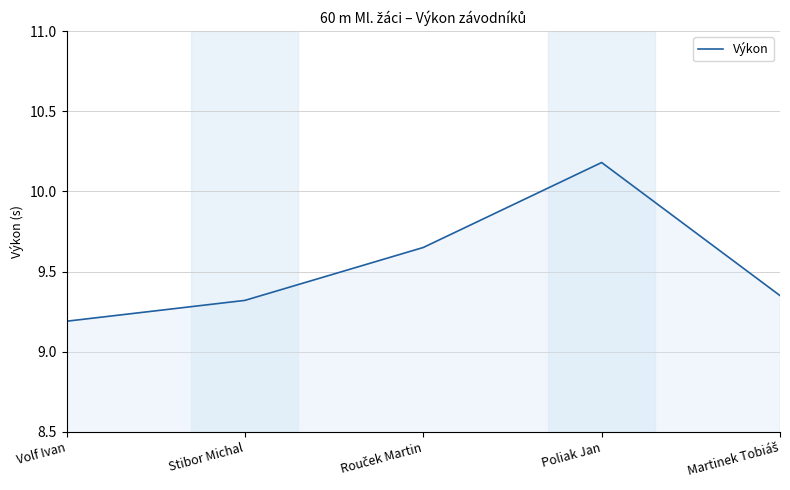

At which label is the value closest to 9?

Volf Ivan